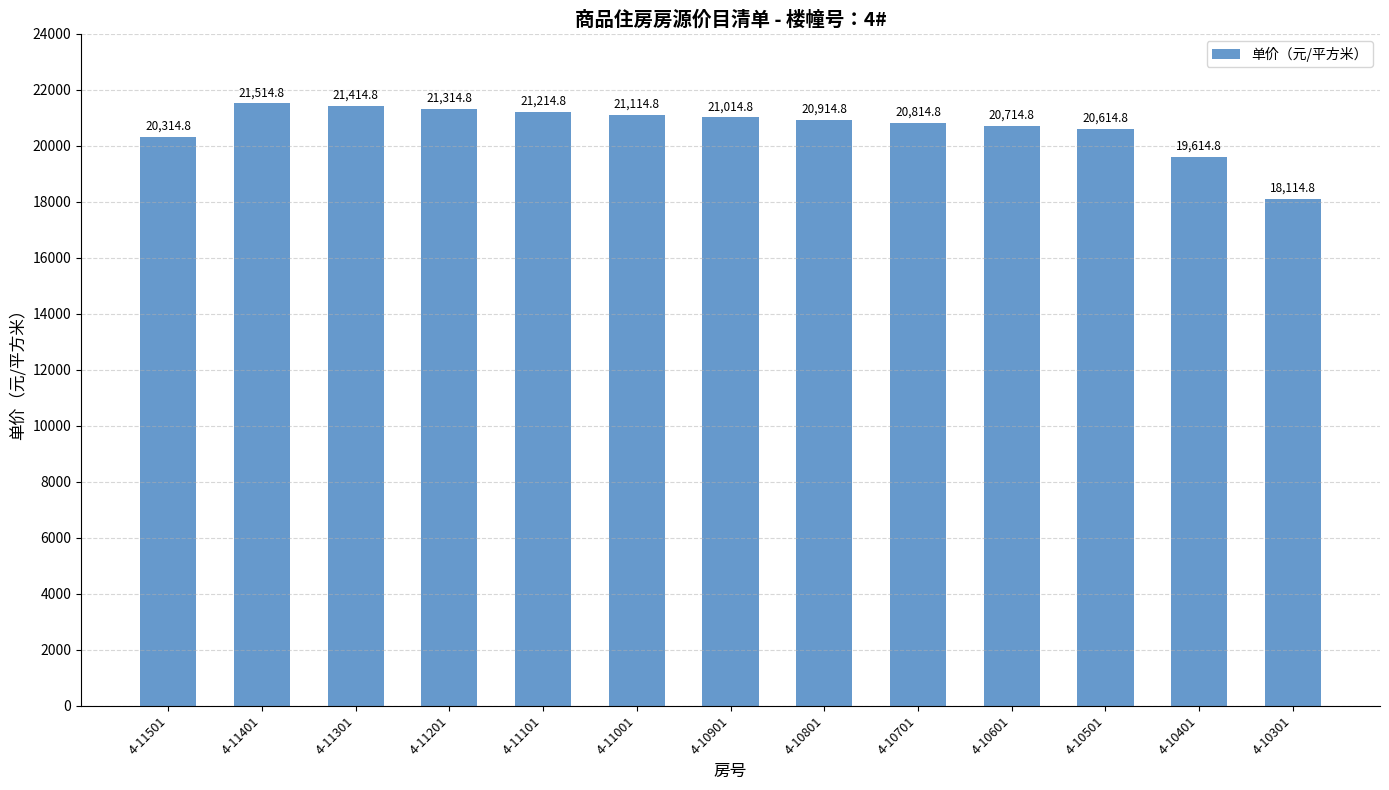

What is the difference between the maximum and minimum values?

3400.0